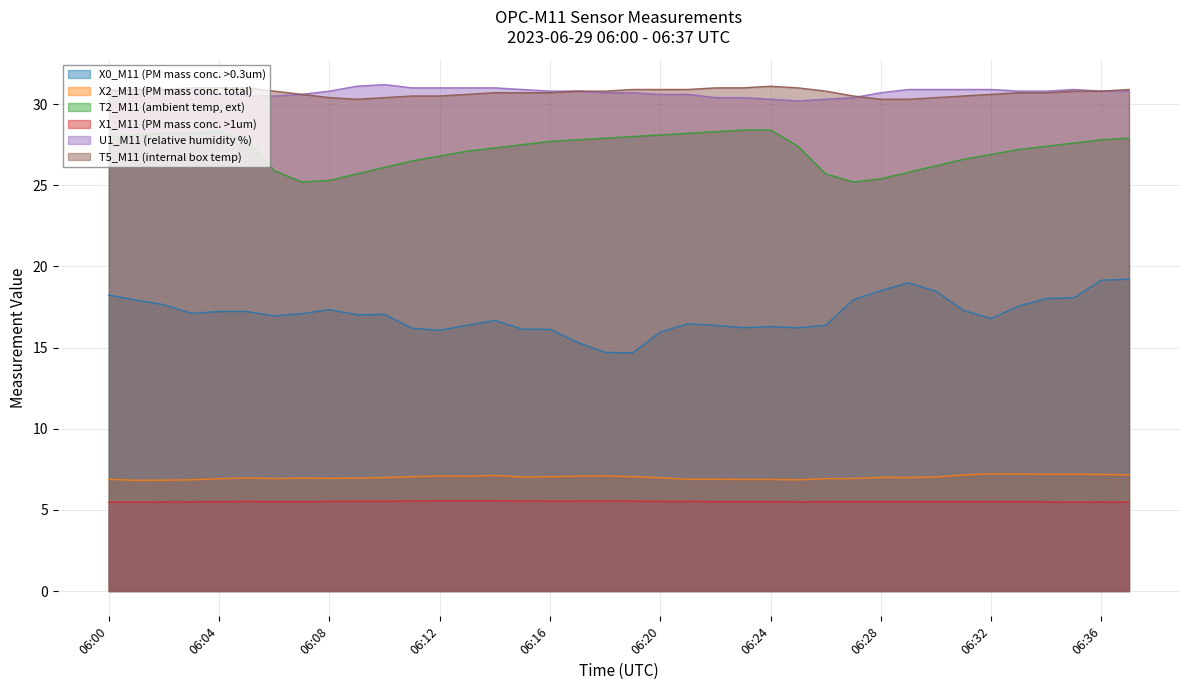

True or false: X2_M11 (PM mass conc. total) and T5_M11 (internal box temp) cross at least once.

False